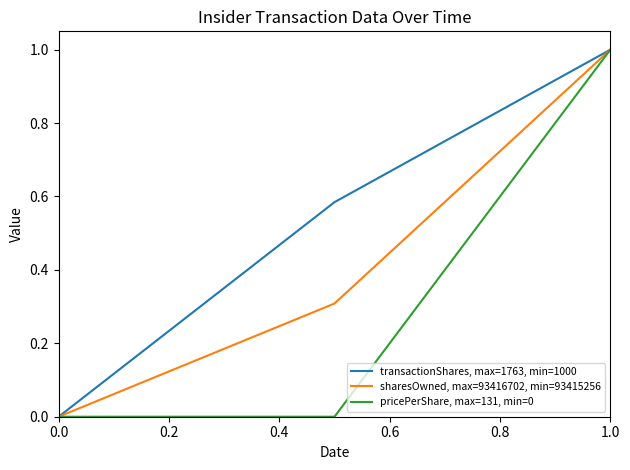

Which series has the largest total across all categories?

transactionShares, max=1763, min=1000